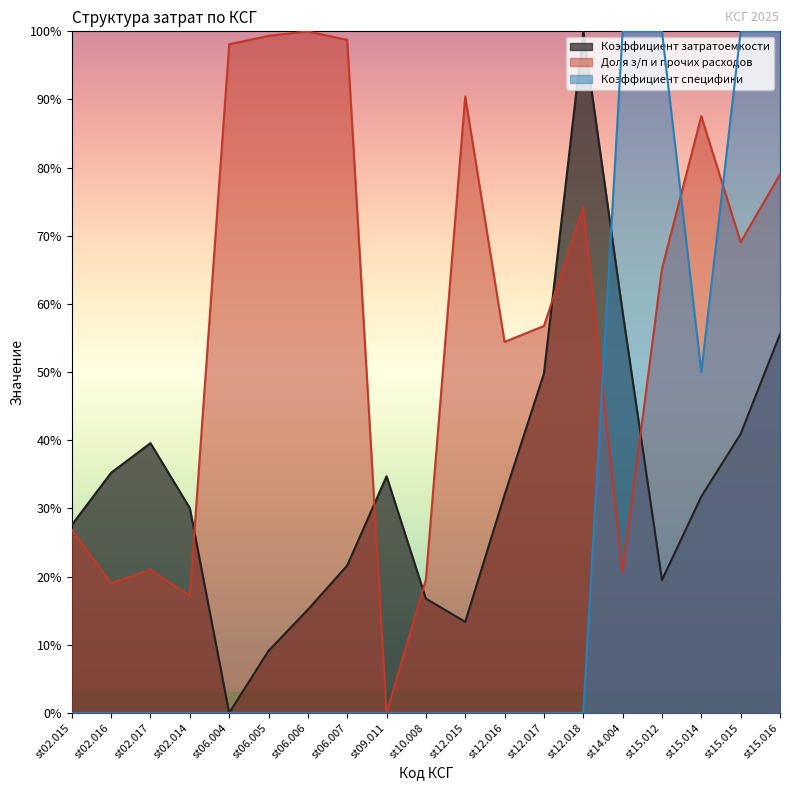

At which label is Доля з/п и прочих расходов closest to 0?

st09.011